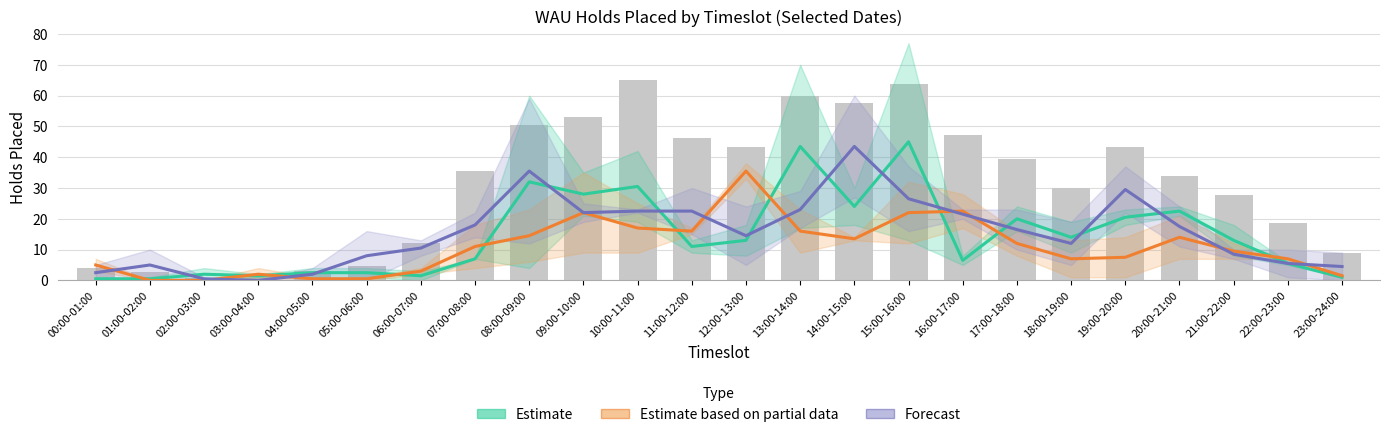

Between 22:00-23:00 and 01:00-02:00, which is larger?

22:00-23:00